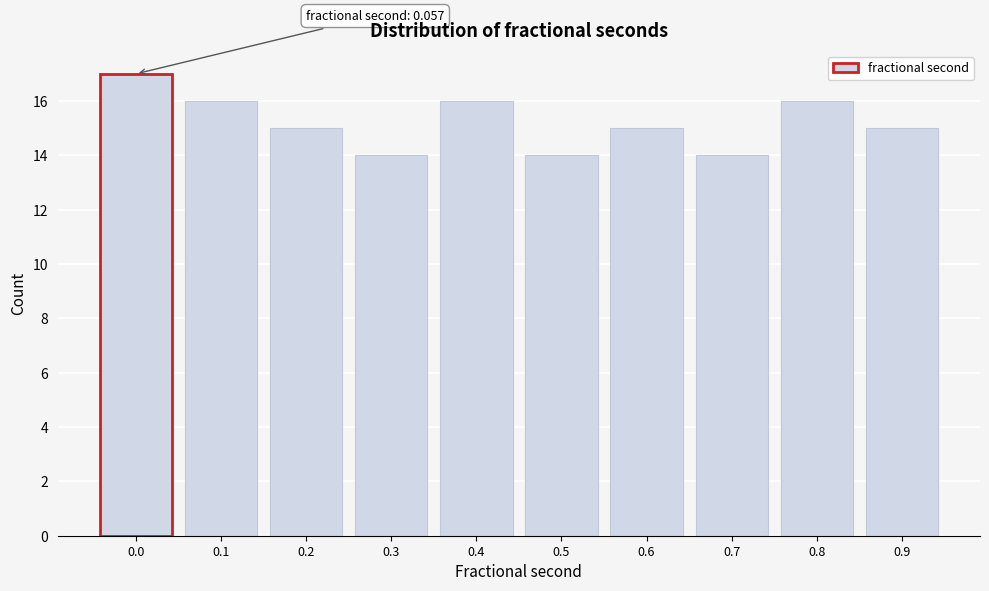

Reading left to right, what are all the values shown in this chart?

17	16	15	14	16	14	15	14	16	15